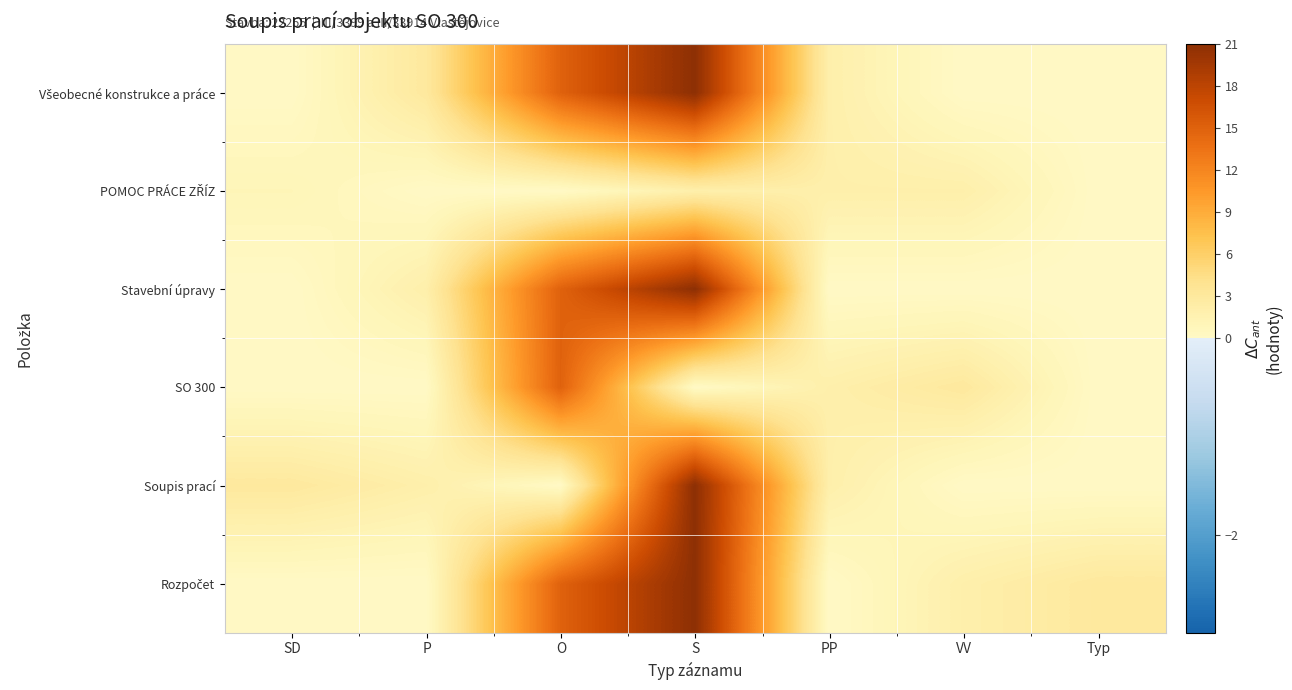

What is the total value across all series at Typ?

3